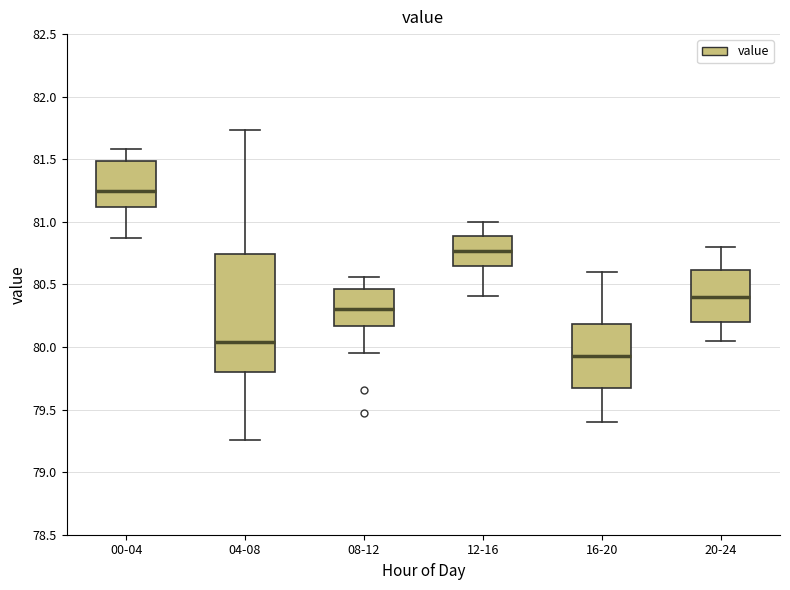

Reading left to right, read every box against the y-axis: the position of its median line, the range the box covers, and the ends of its whiskers. The values are not printed on the chart, so give them approximately, as read against the axis.

00-04: median 81.25, box 81.10 to 81.50, whiskers 80.85 to 81.60
04-08: median 80.05, box 79.80 to 80.75, whiskers 79.25 to 81.75
08-12: median 80.30, box 80.15 to 80.45, whiskers 79.95 to 80.55
12-16: median 80.75, box 80.65 to 80.90, whiskers 80.40 to 81.00
16-20: median 79.95, box 79.70 to 80.20, whiskers 79.40 to 80.60
20-24: median 80.40, box 80.20 to 80.60, whiskers 80.05 to 80.80